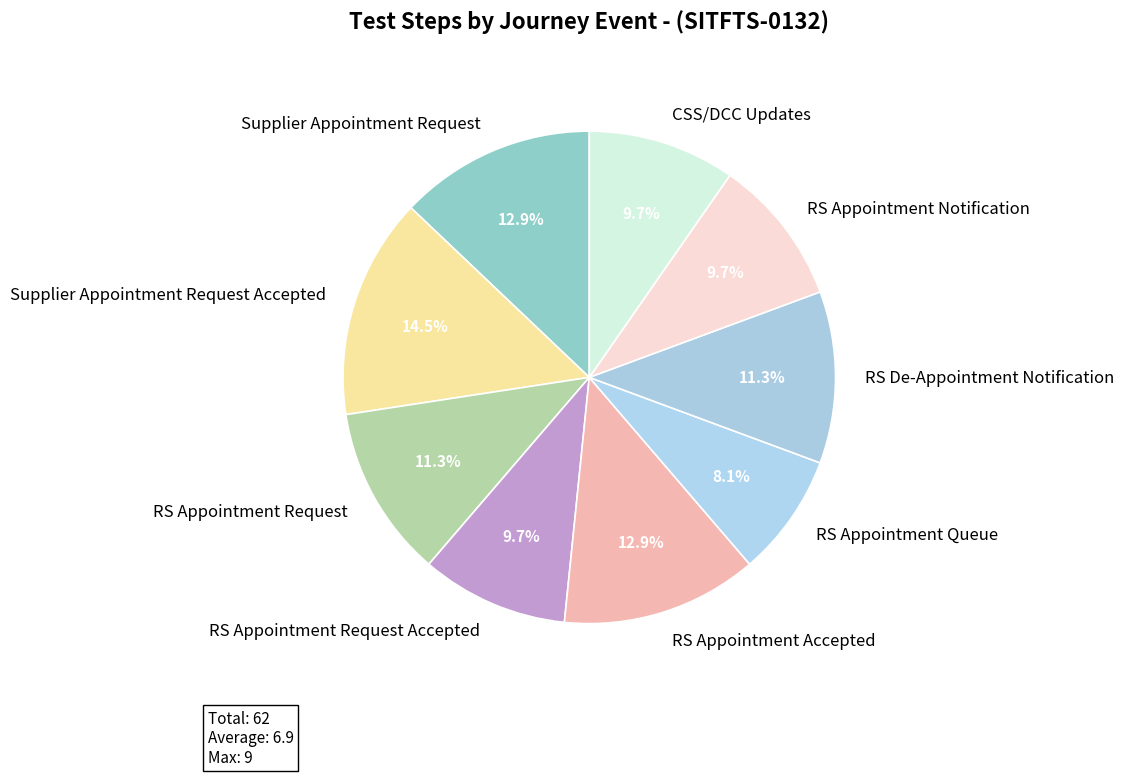

Combined, do RS Appointment Accepted and RS Appointment Queue account for over 50%?

No